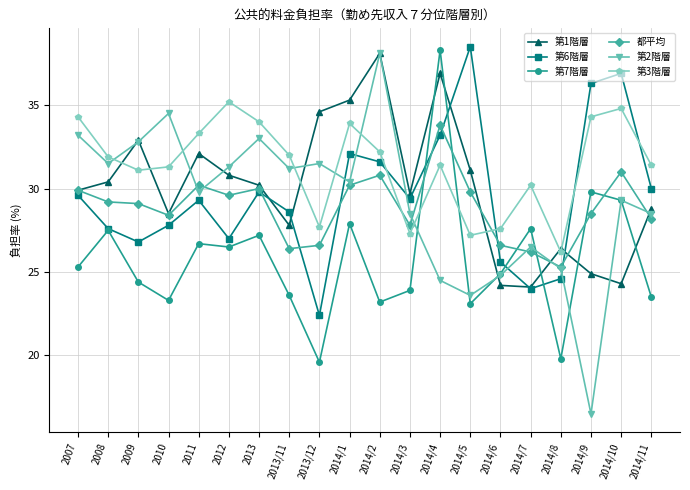

Reading left to right, list all the values displayed in this chart.

第1階層: 2007=29.9	2008=30.4	2009=32.9	2010=28.5	2011=32.1	2012=30.8	2013=30.2	2013/11=27.8	2013/12=34.6	2014/1=35.3	2014/2=38.1	2014/3=29.7	2014/4=36.9	2014/5=31.1	2014/6=24.2	2014/7=24.1	2014/8=26.4	2014/9=24.9	2014/10=24.3	2014/11=28.8
第6階層: 2007=29.6	2008=27.6	2009=26.8	2010=27.8	2011=29.3	2012=27.0	2013=29.8	2013/11=28.6	2013/12=22.4	2014/1=32.1	2014/2=31.6	2014/3=29.4	2014/4=33.2	2014/5=38.5	2014/6=25.6	2014/7=24.0	2014/8=24.6	2014/9=36.3	2014/10=36.9	2014/11=30.0
第7階層: 2007=25.3	2008=27.5	2009=24.4	2010=23.3	2011=26.7	2012=26.5	2013=27.2	2013/11=23.6	2013/12=19.6	2014/1=27.9	2014/2=23.2	2014/3=23.9	2014/4=38.3	2014/5=23.1	2014/6=24.9	2014/7=27.6	2014/8=19.8	2014/9=29.8	2014/10=29.3	2014/11=23.5
都平均: 2007=29.9	2008=29.2	2009=29.1	2010=28.4	2011=30.2	2012=29.6	2013=30.0	2013/11=26.4	2013/12=26.6	2014/1=30.2	2014/2=30.8	2014/3=27.8	2014/4=33.8	2014/5=29.8	2014/6=26.6	2014/7=26.2	2014/8=25.3	2014/9=28.5	2014/10=31.0	2014/11=28.2
第2階層: 2007=33.2	2008=31.5	2009=32.8	2010=34.5	2011=29.8	2012=31.3	2013=33.0	2013/11=31.2	2013/12=31.5	2014/1=30.4	2014/2=38.1	2014/3=28.5	2014/4=24.5	2014/5=23.6	2014/6=24.8	2014/7=26.5	2014/8=25.2	2014/9=16.5	2014/10=29.3	2014/11=28.5
第3階層: 2007=34.3	2008=31.9	2009=31.1	2010=31.3	2011=33.3	2012=35.2	2013=34.0	2013/11=32.0	2013/12=27.7	2014/1=33.9	2014/2=32.2	2014/3=27.3	2014/4=31.4	2014/5=27.2	2014/6=27.6	2014/7=30.2	2014/8=26.2	2014/9=34.3	2014/10=34.8	2014/11=31.4